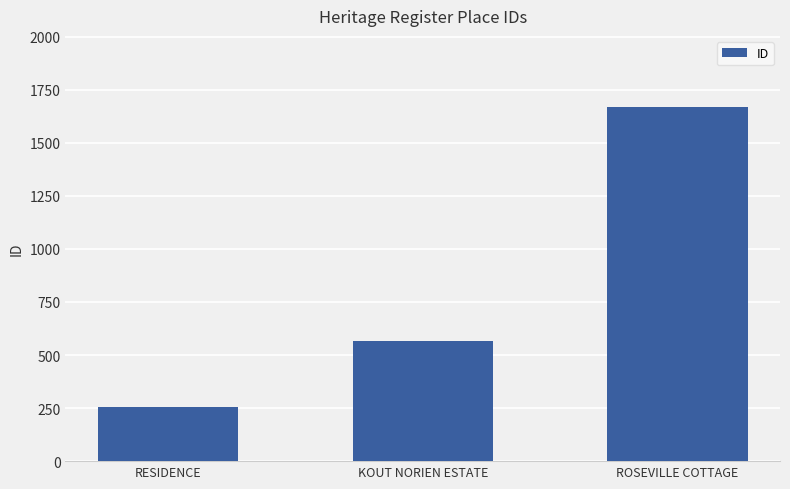

Between ROSEVILLE COTTAGE and RESIDENCE, which is larger?

ROSEVILLE COTTAGE